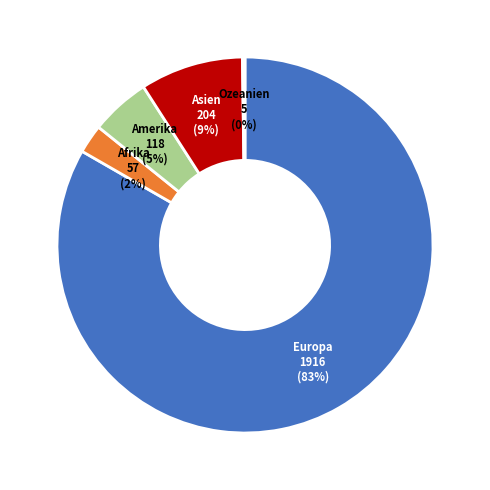

To the nearest percent, what percentage of the pie is Afrika?

2%